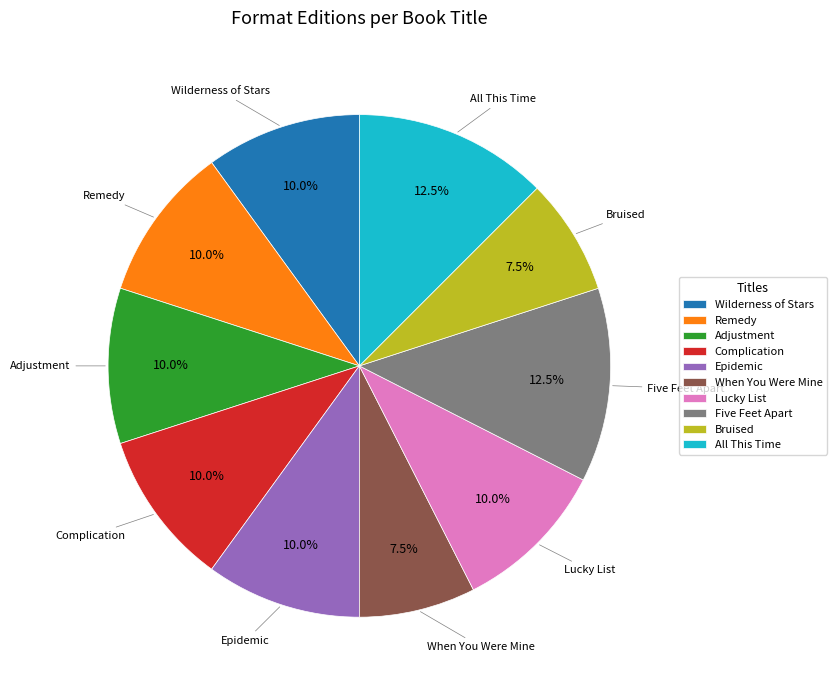

Is there a majority slice in this chart?

No